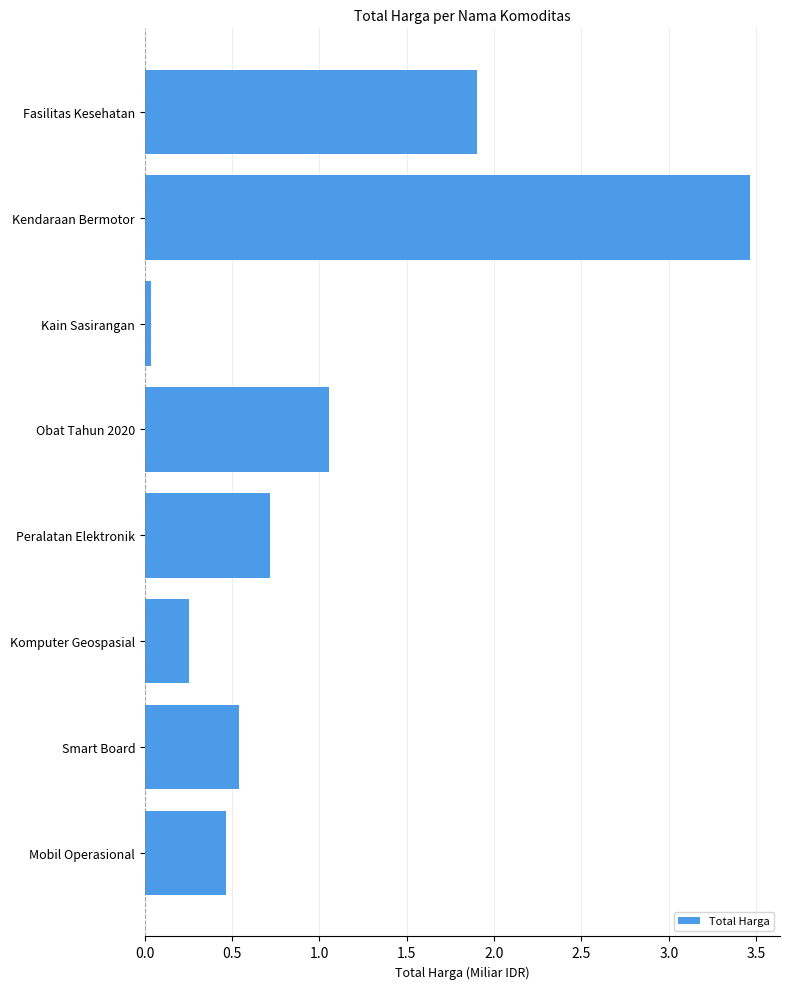

What is the label of the 3rd bar from the bottom?

Komputer Geospasial